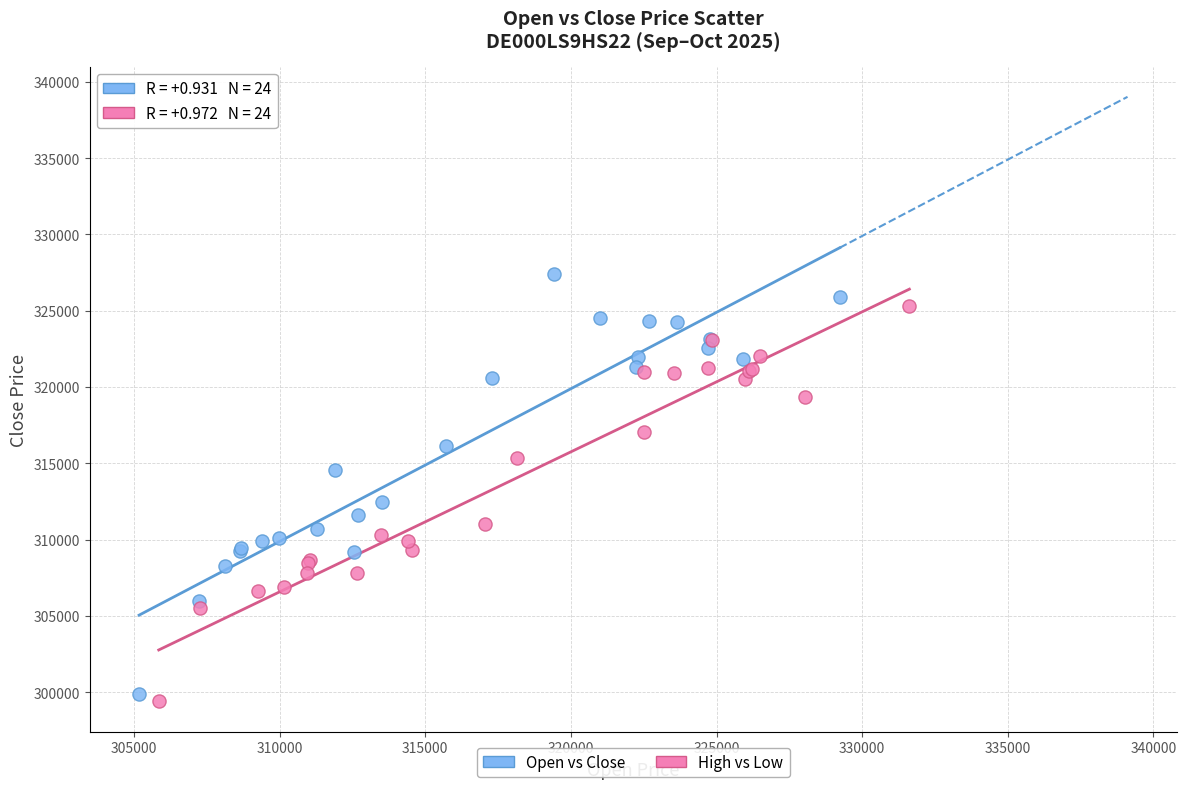

Which series has the widest spread of Y values?

Open vs Close